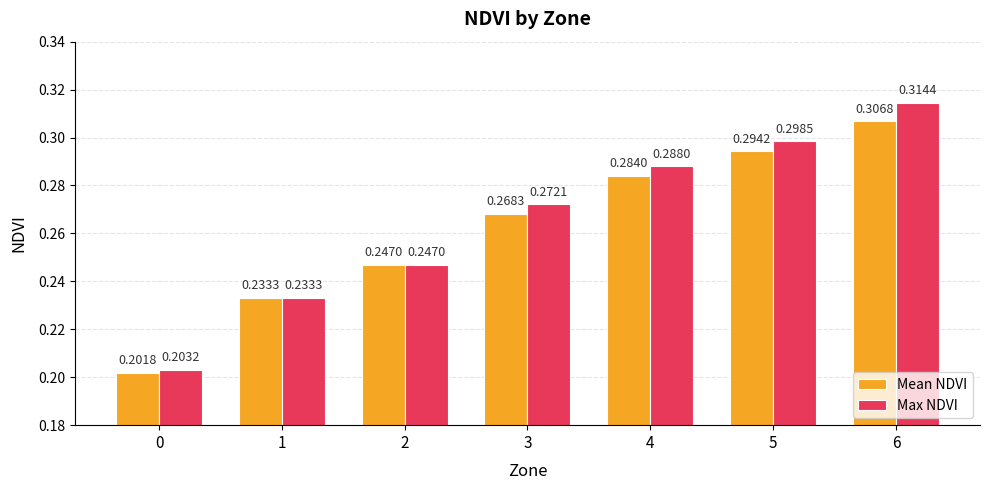

What is the sum of the Max NDVI values at 2 and 4?

0.5